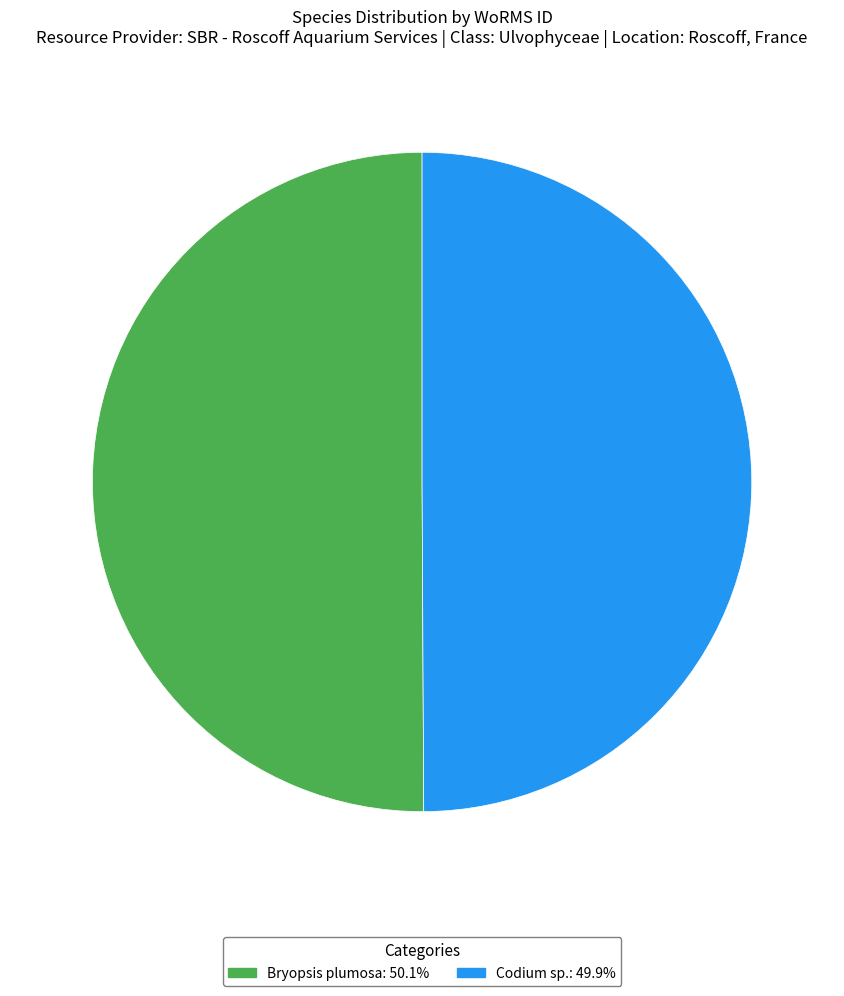

The Codium sp. slice represents 39% of the pie. True or false?

False